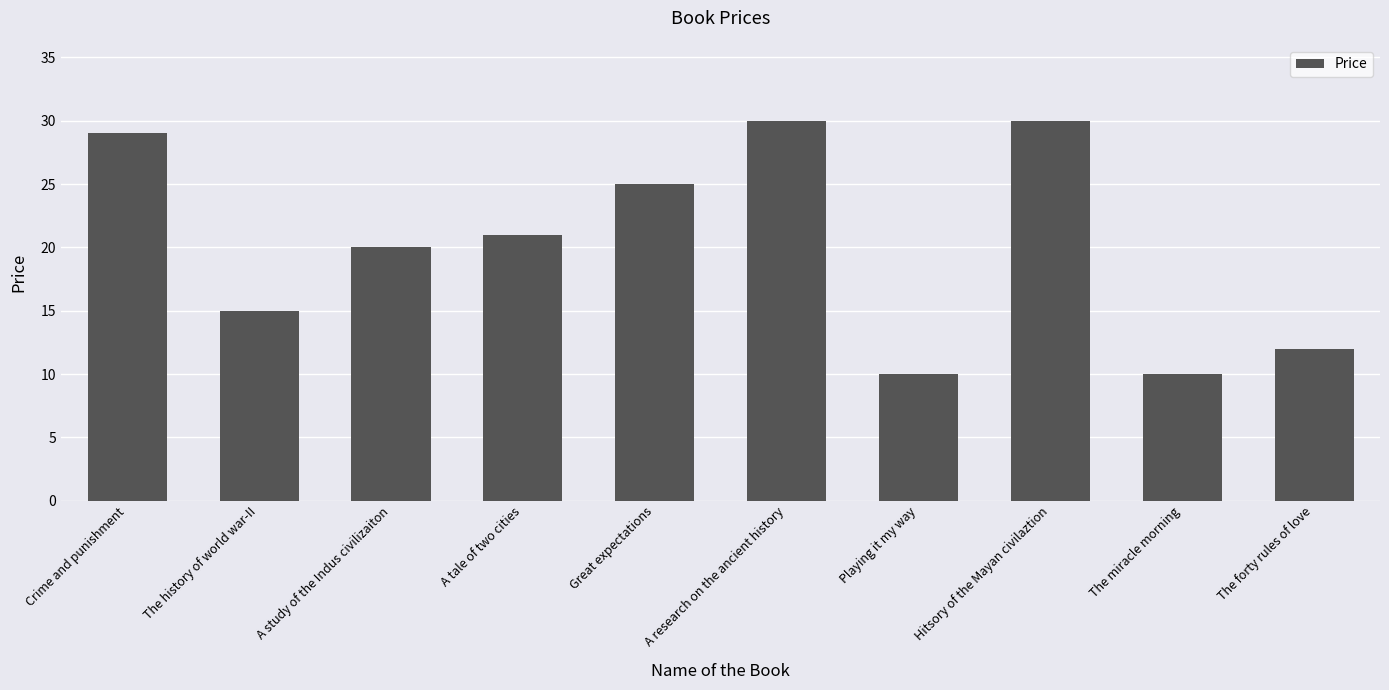

Is it true that the value at The forty rules of love is 4?

False